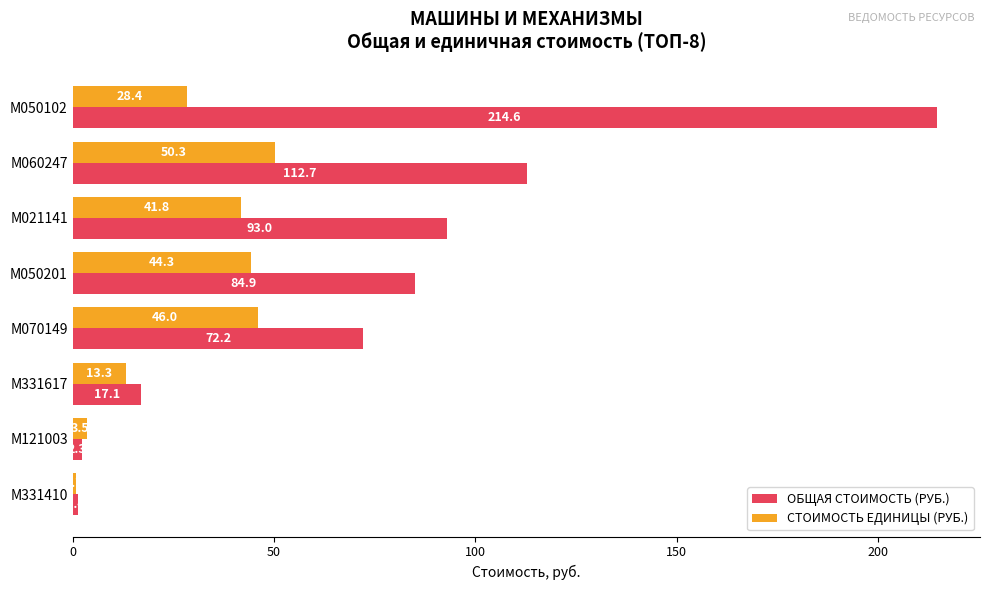

What is the lowest value of the ОБЩАЯ СТОИМОСТЬ (РУБ.) series?

1.4